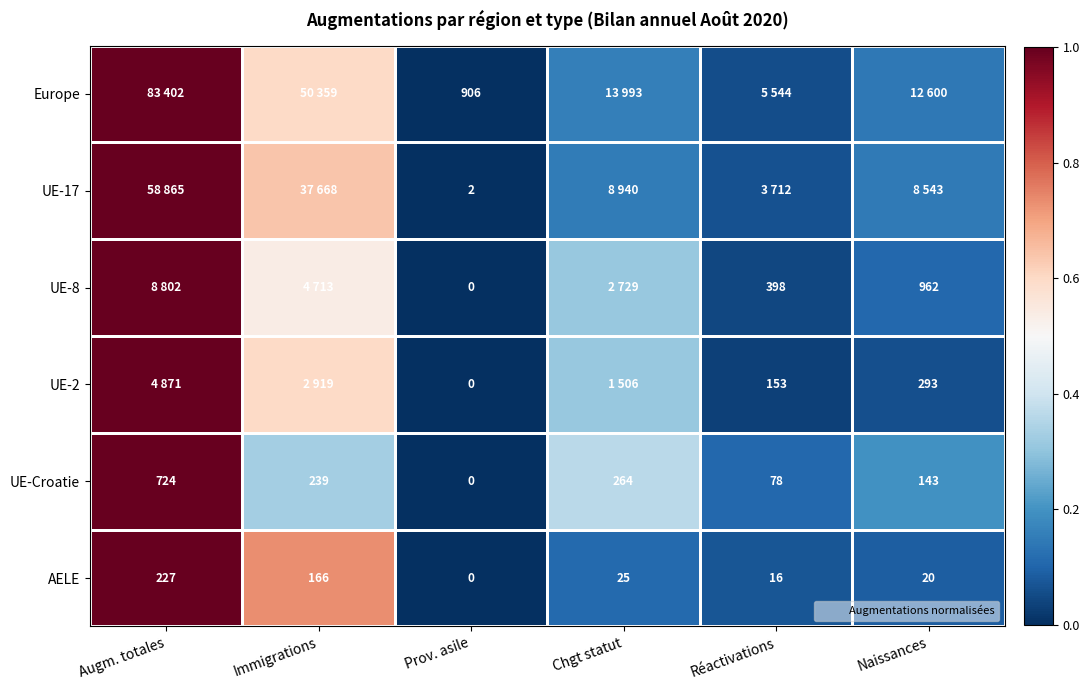

List the labels in order of UE-2 value, smallest first.

Prov. asile, Réactivations, Naissances, Chgt statut, Immigrations, Augm. totales